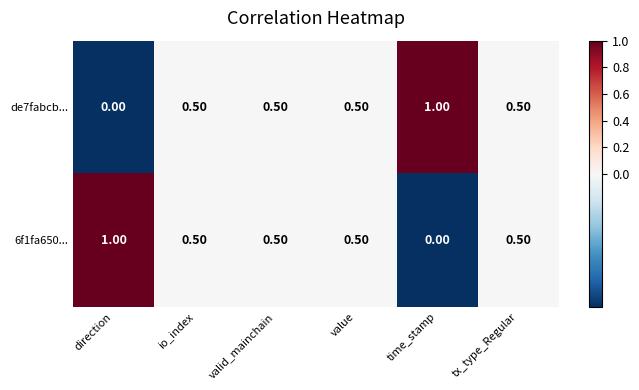

At which label does 6f1fa650... reach its minimum?

time_stamp